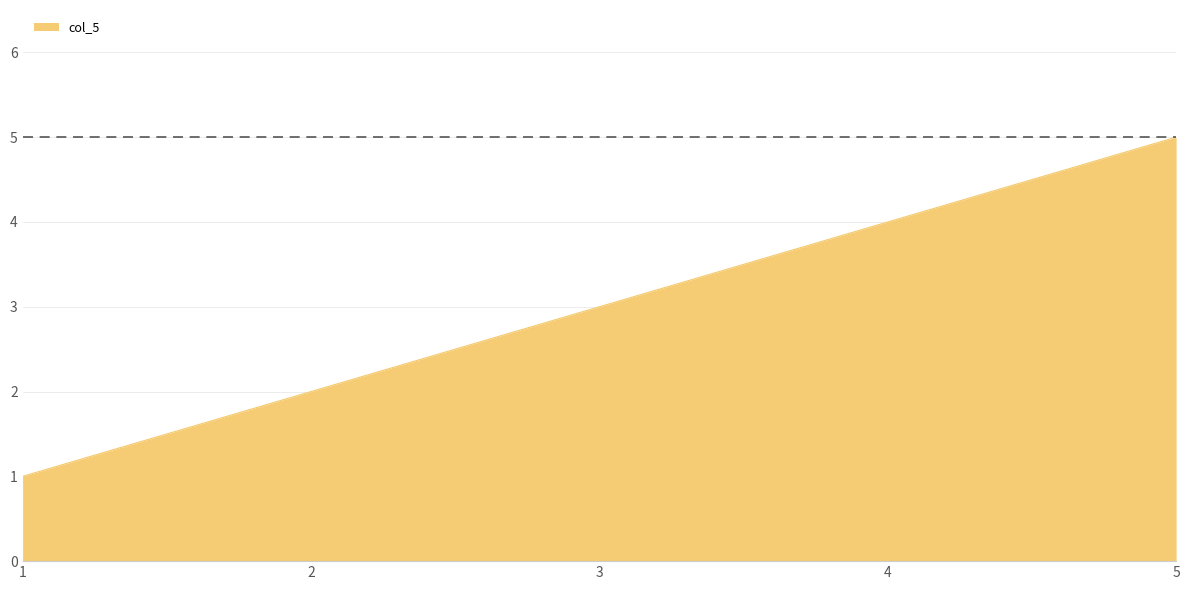

Count the number of categories in the chart.

5